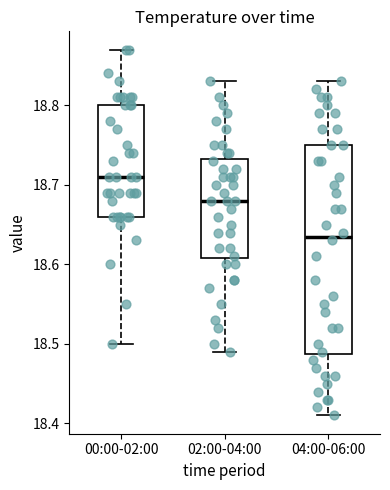

Reading left to right, transcribe this box plot: for each box, give where its median line is, the range the box spans, and where its two whiskers end, as read against the y-axis. The values are not printed on the chart, so give them approximately, as read against the axis.

00:00-02:00: median 18.71, box 18.66 to 18.80, whiskers 18.50 to 18.87
02:00-04:00: median 18.68, box 18.61 to 18.73, whiskers 18.49 to 18.83
04:00-06:00: median 18.64, box 18.49 to 18.75, whiskers 18.41 to 18.83